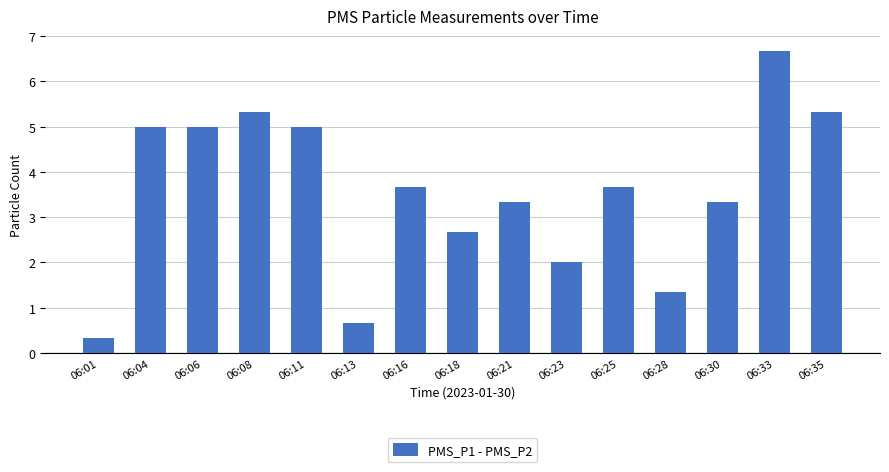

What is the maximum value shown in the chart?

6.7